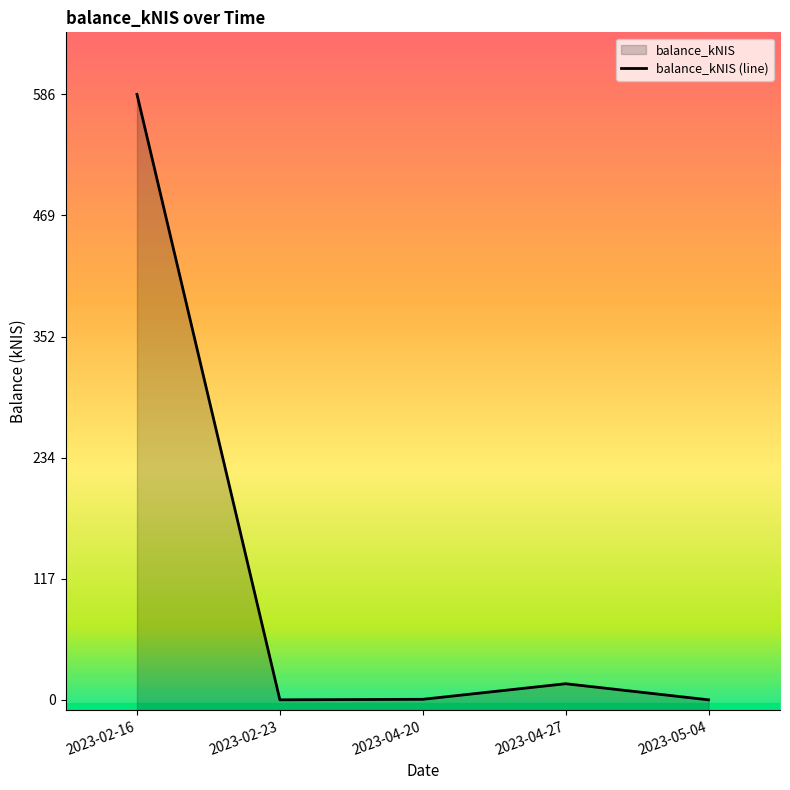

The chart shows a value of 24.4 at 2023-04-27. True or false?

False